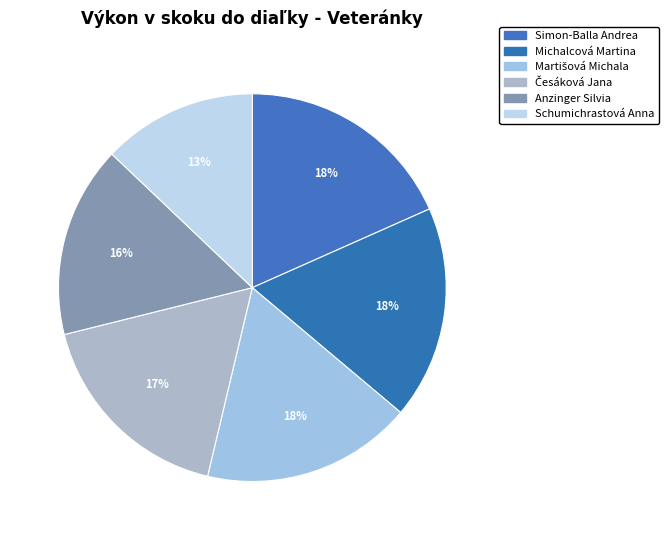

Rank the categories by value from highest to lowest.

Simon-Balla Andrea, Michalcová Martina, Martišová Michala, Česáková Jana, Anzinger Silvia, Schumichrastová Anna